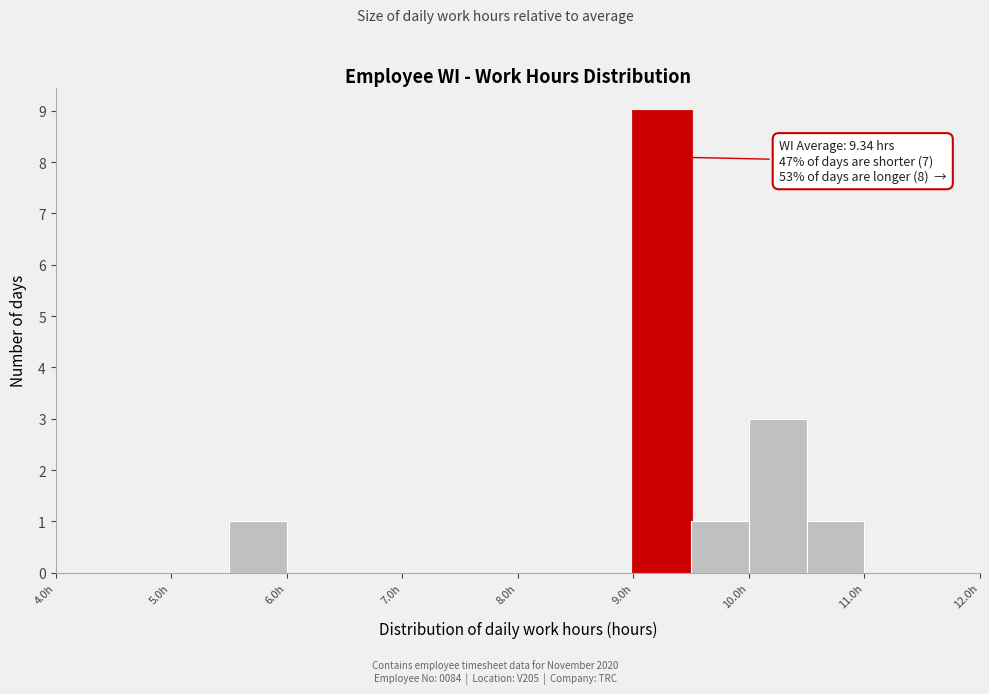

Which range on the x-axis has the tallest bar?

9.0 to 9.5